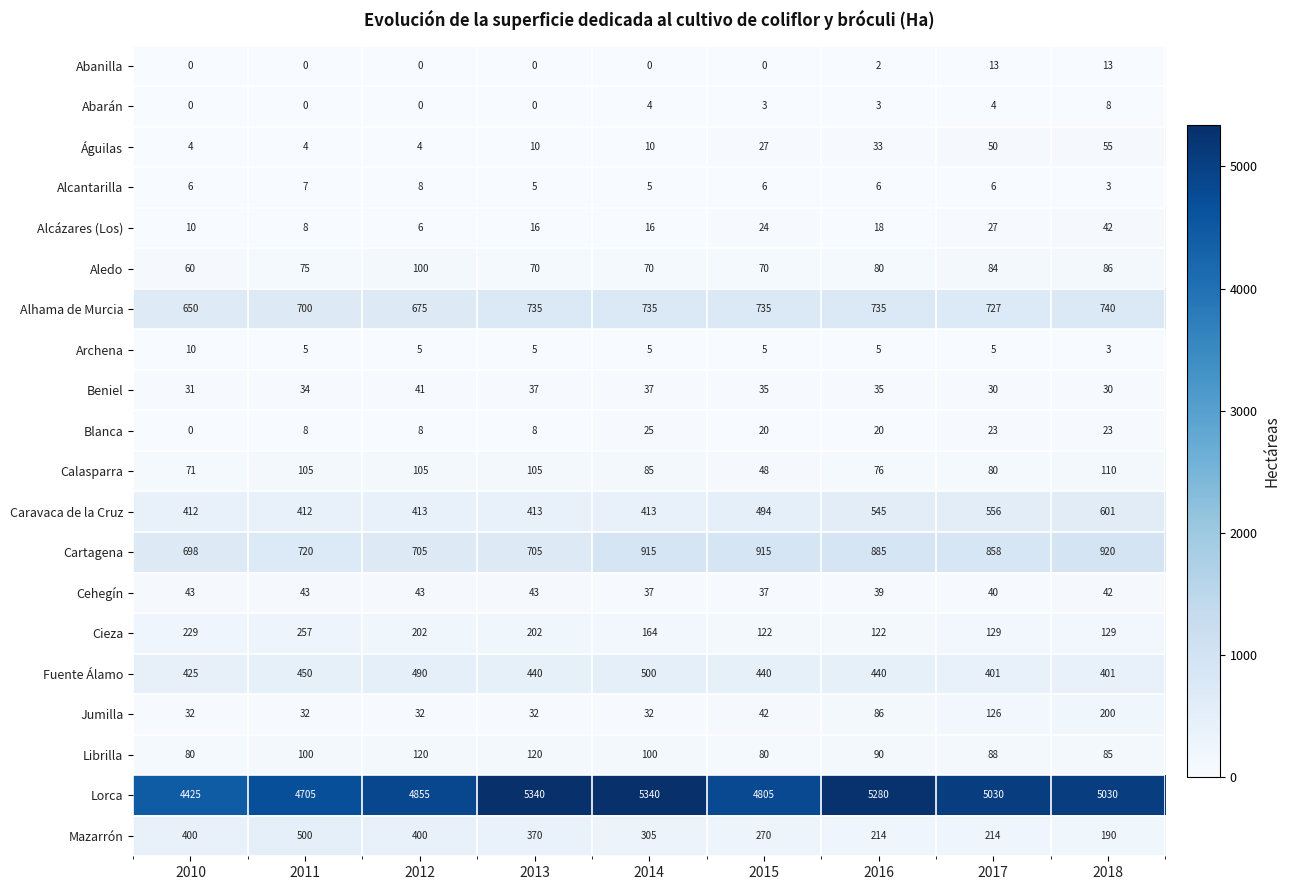

The value of Lorca at 2017 is 5030. True or false?

True